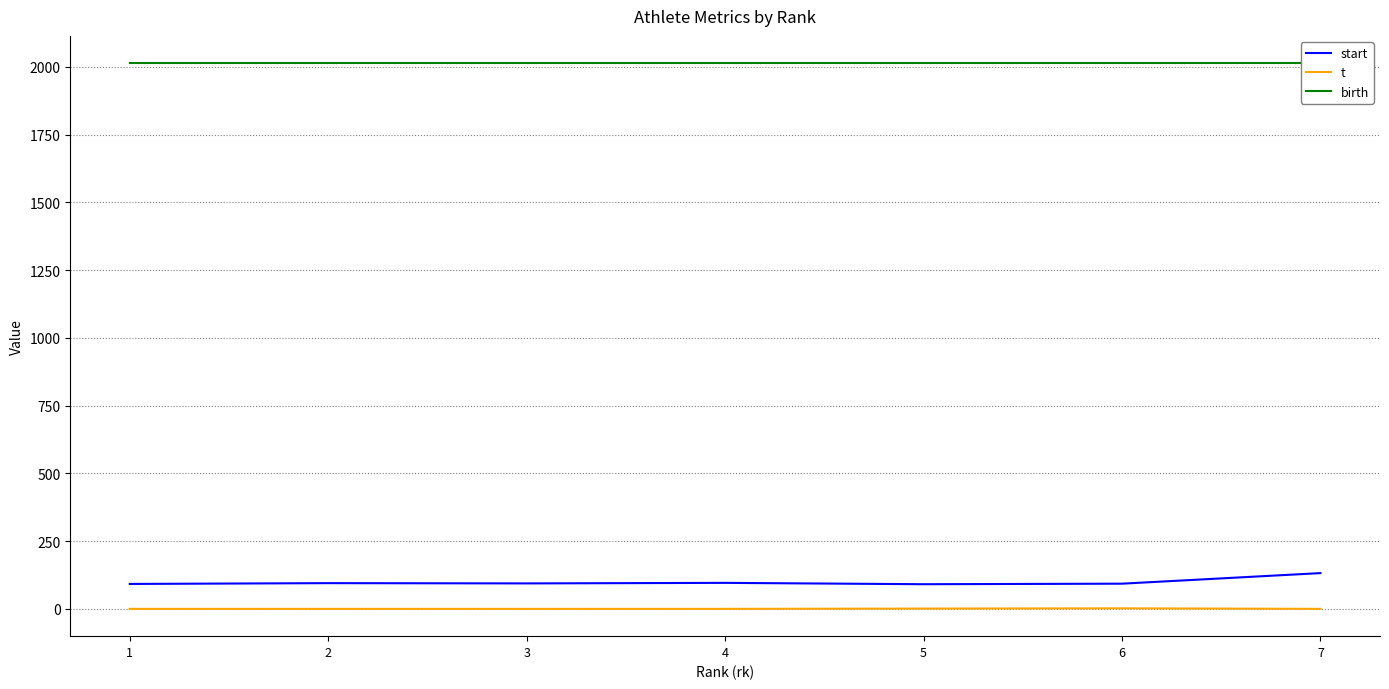

What is the difference between the maximum and minimum values in the t series?

2